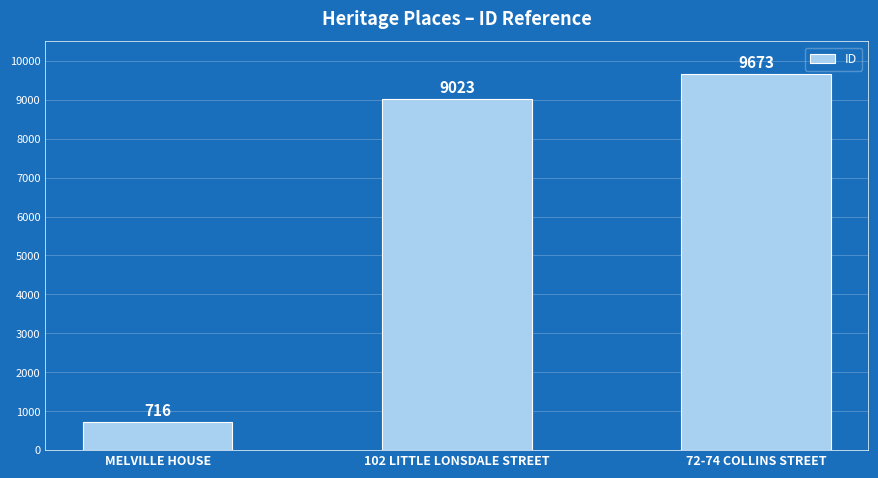

Rank the categories by value from lowest to highest.

MELVILLE HOUSE, 102 LITTLE LONSDALE STREET, 72-74 COLLINS STREET